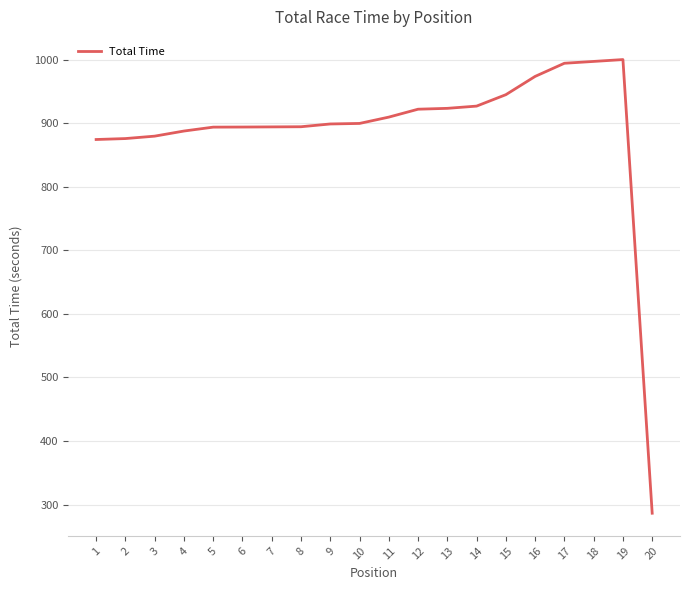

The chart shows a value of 1386.6 at 12. True or false?

False